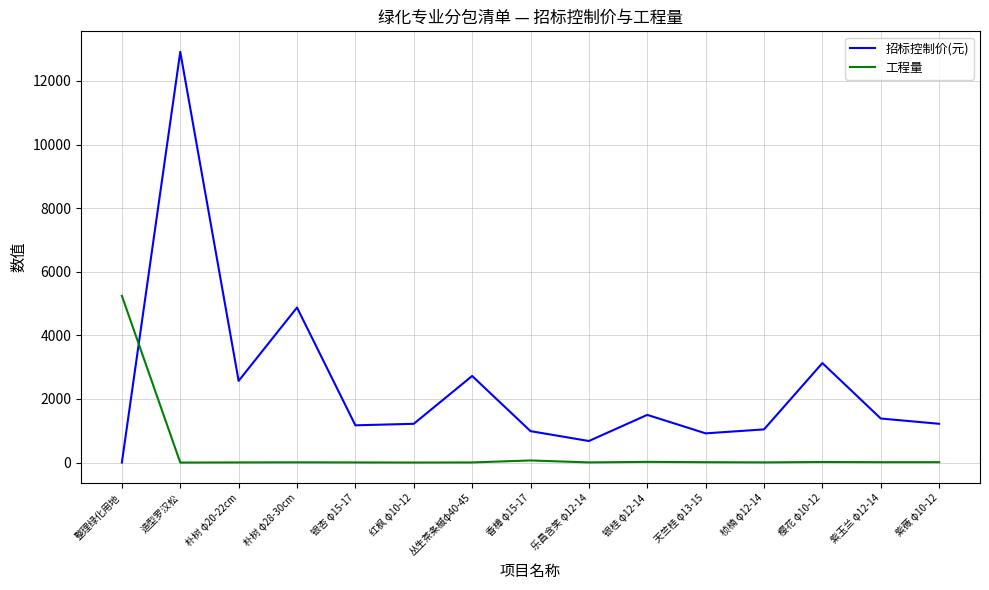

In 招标控制价(元), how many points are higher than both neighbors (excluding endpoints)?

5